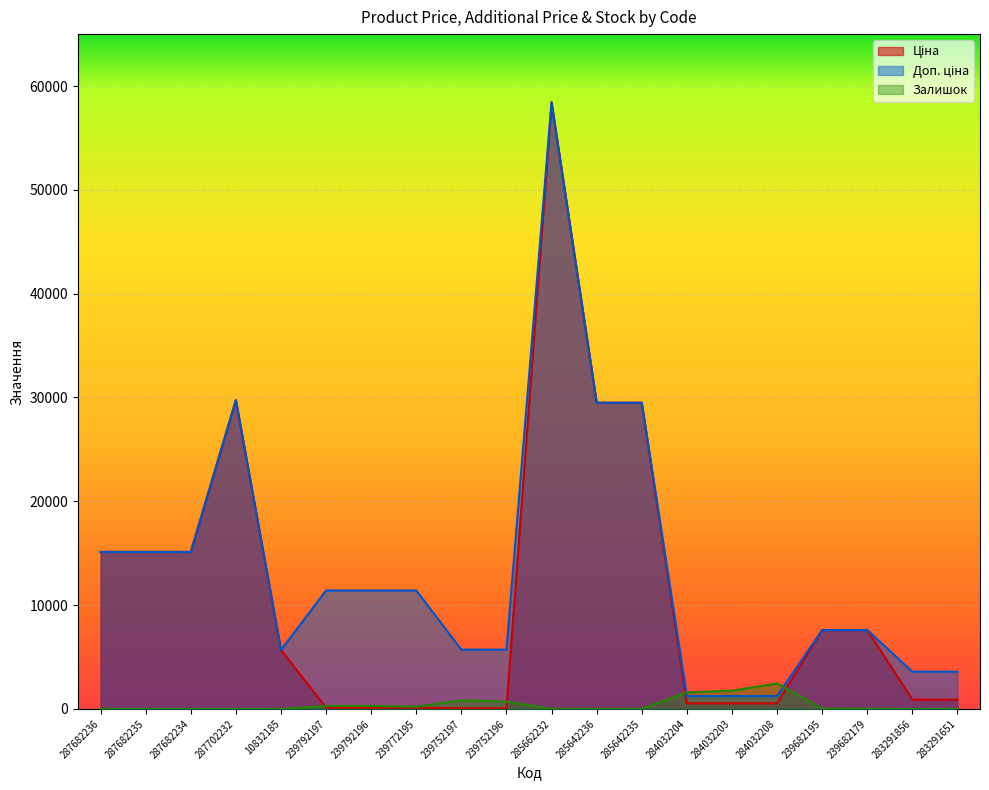

After their last crossing, which series has the higher values: Ціна or Залишок?

Ціна